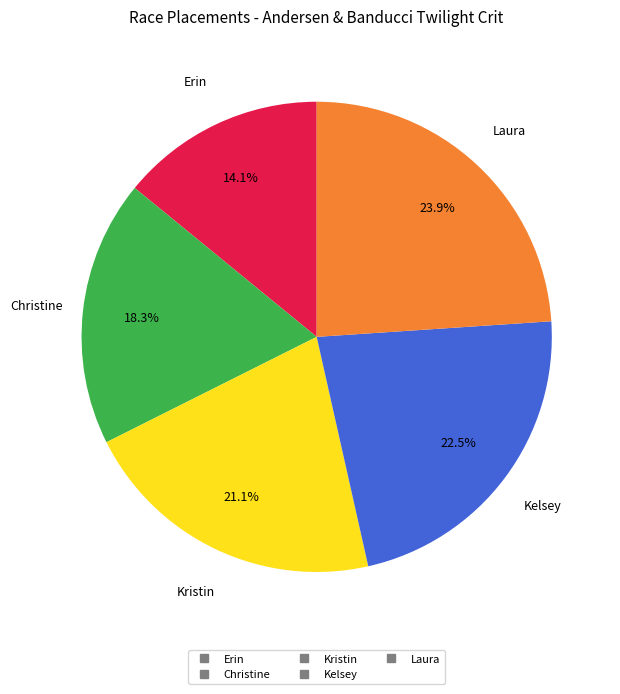

How many segments does this pie chart have?

5